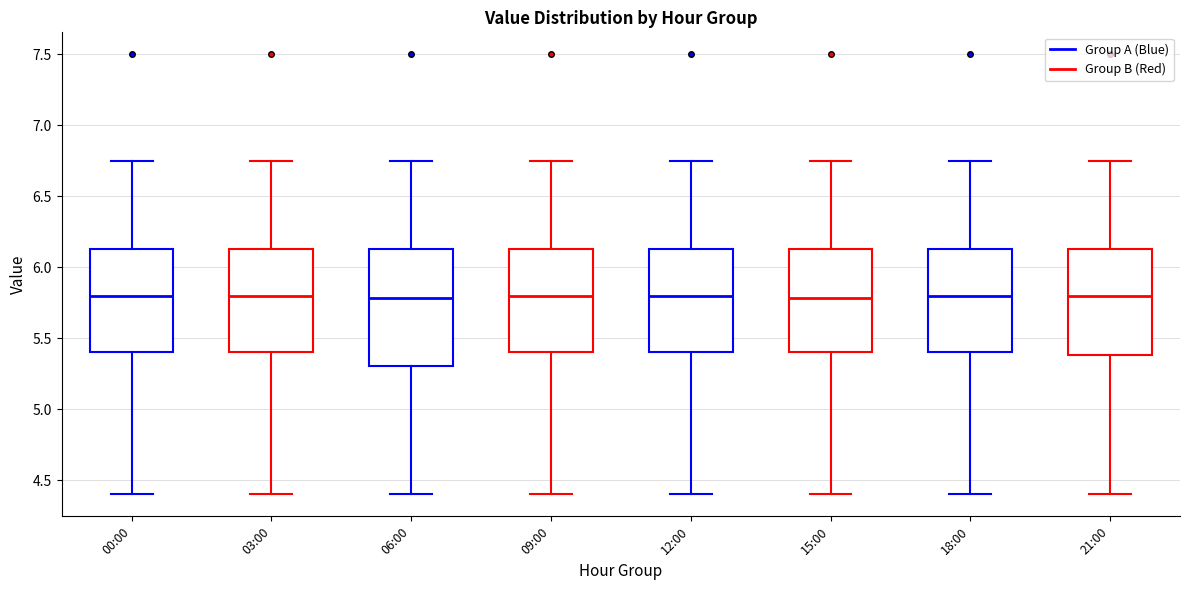

Which box is the tallest, from its lower edge to its upper edge?

06:00